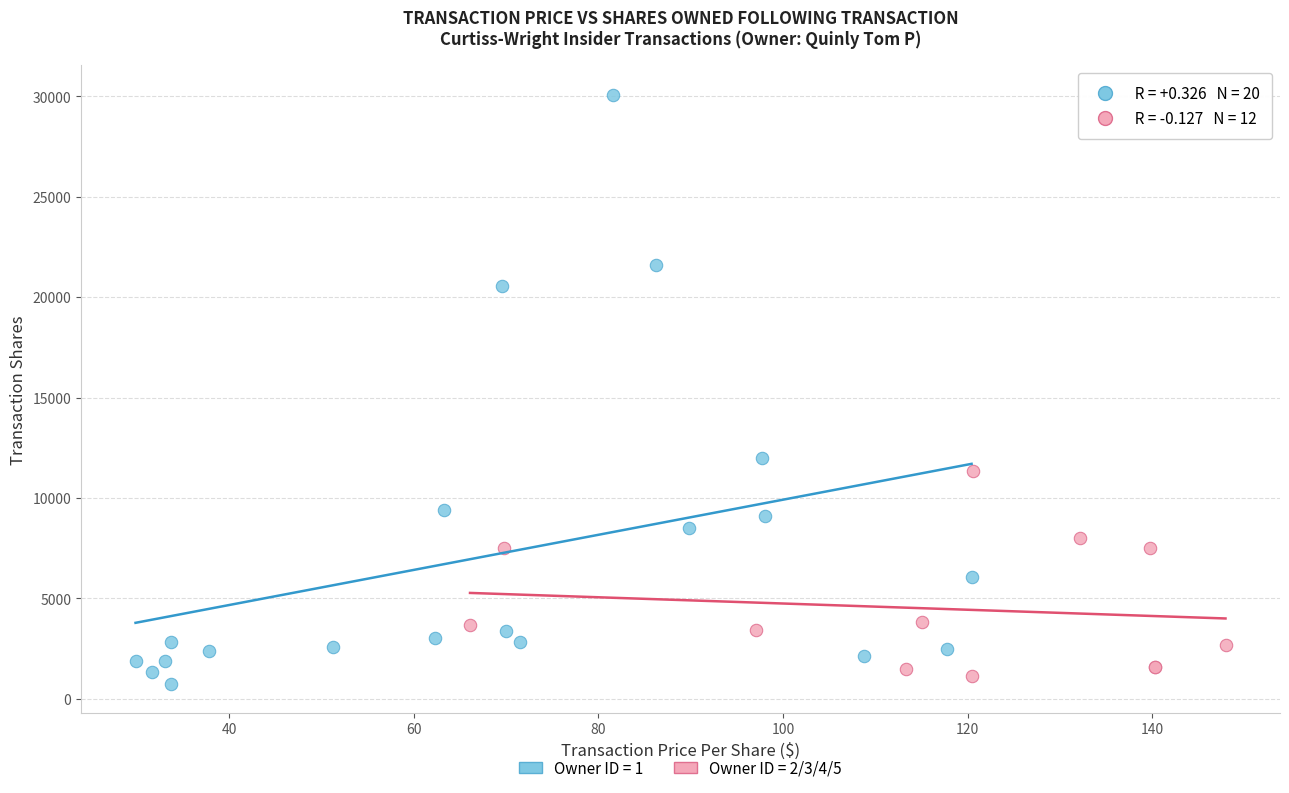

Which series has the largest Y range (max minus min)?

Owner ID = 1